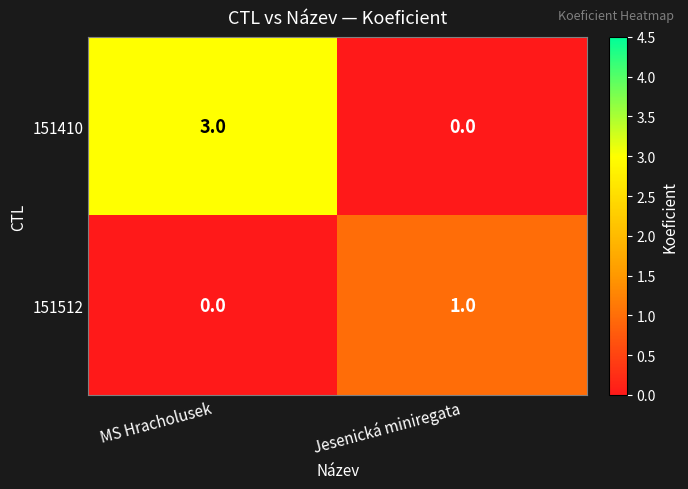

Reading right to left, extract all data points from this chart.

151410: Jesenická miniregata=0	MS Hracholusek=3
151512: Jesenická miniregata=1	MS Hracholusek=0